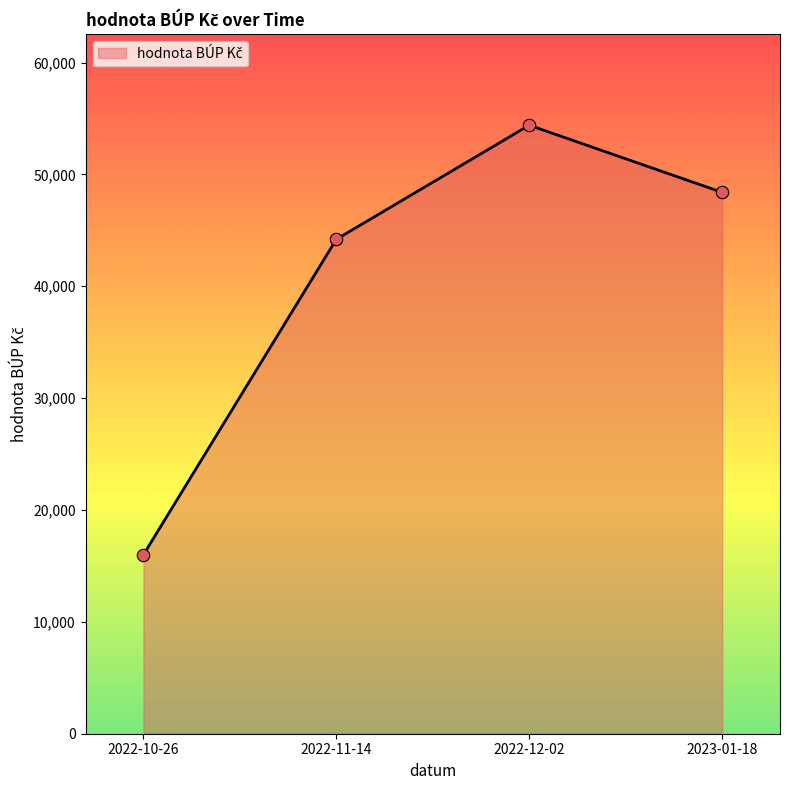

What is the change in value from 2022-11-14 to 2023-01-18?

+4200